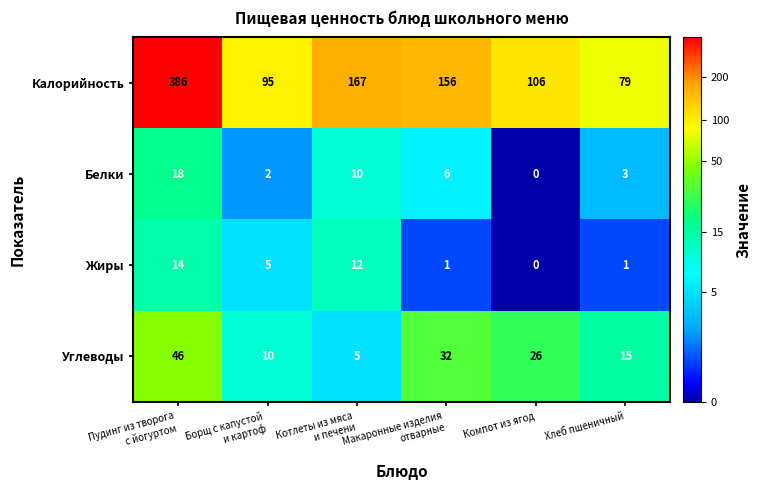

What is the difference between the maximum and minimum values in the Жиры series?

14